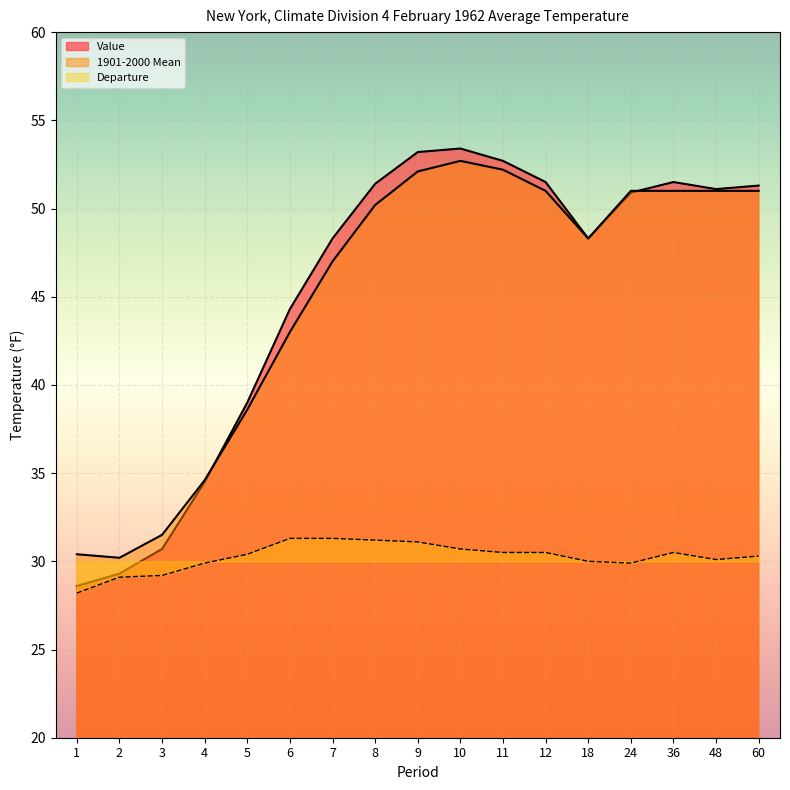

True or false: Value and Departure cross at least once.

False